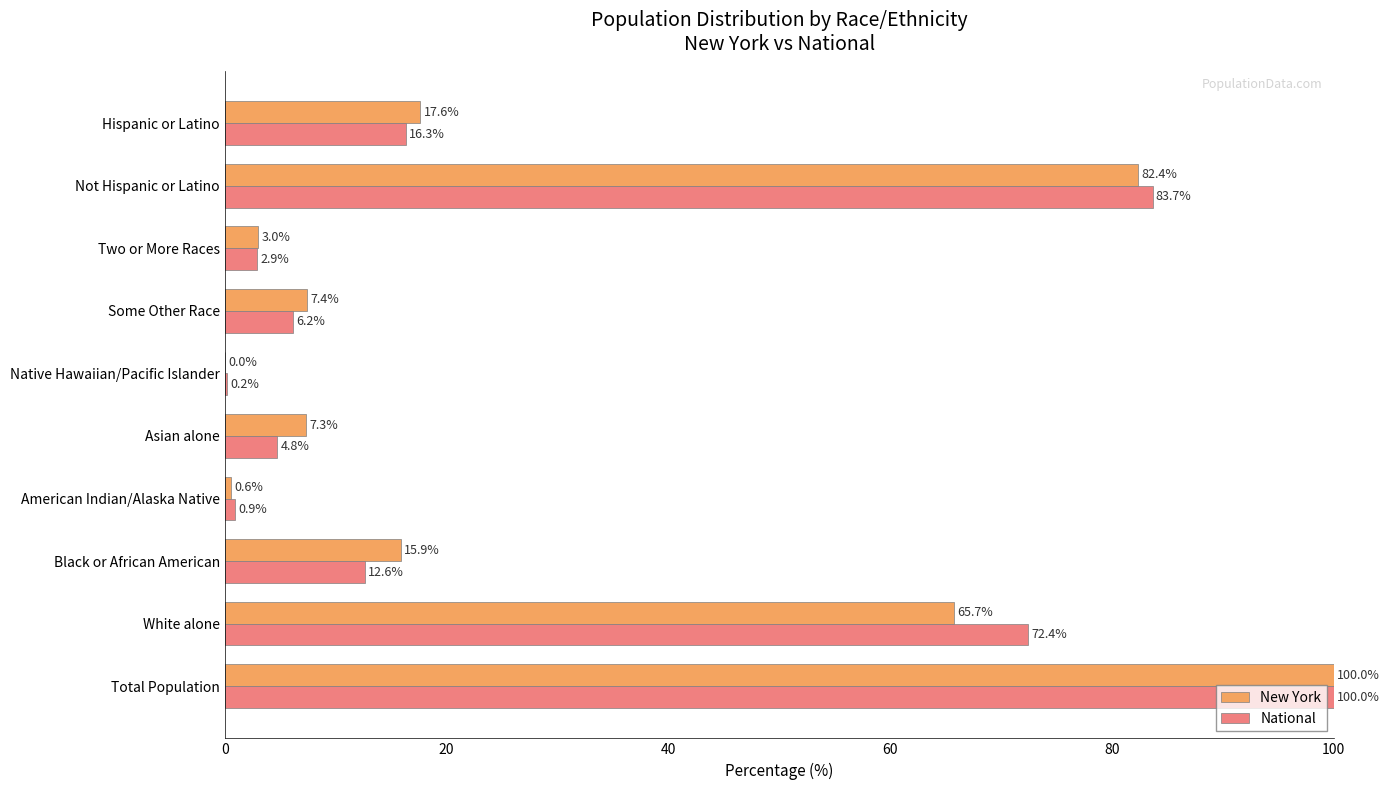

What is the maximum value for National?

100.0